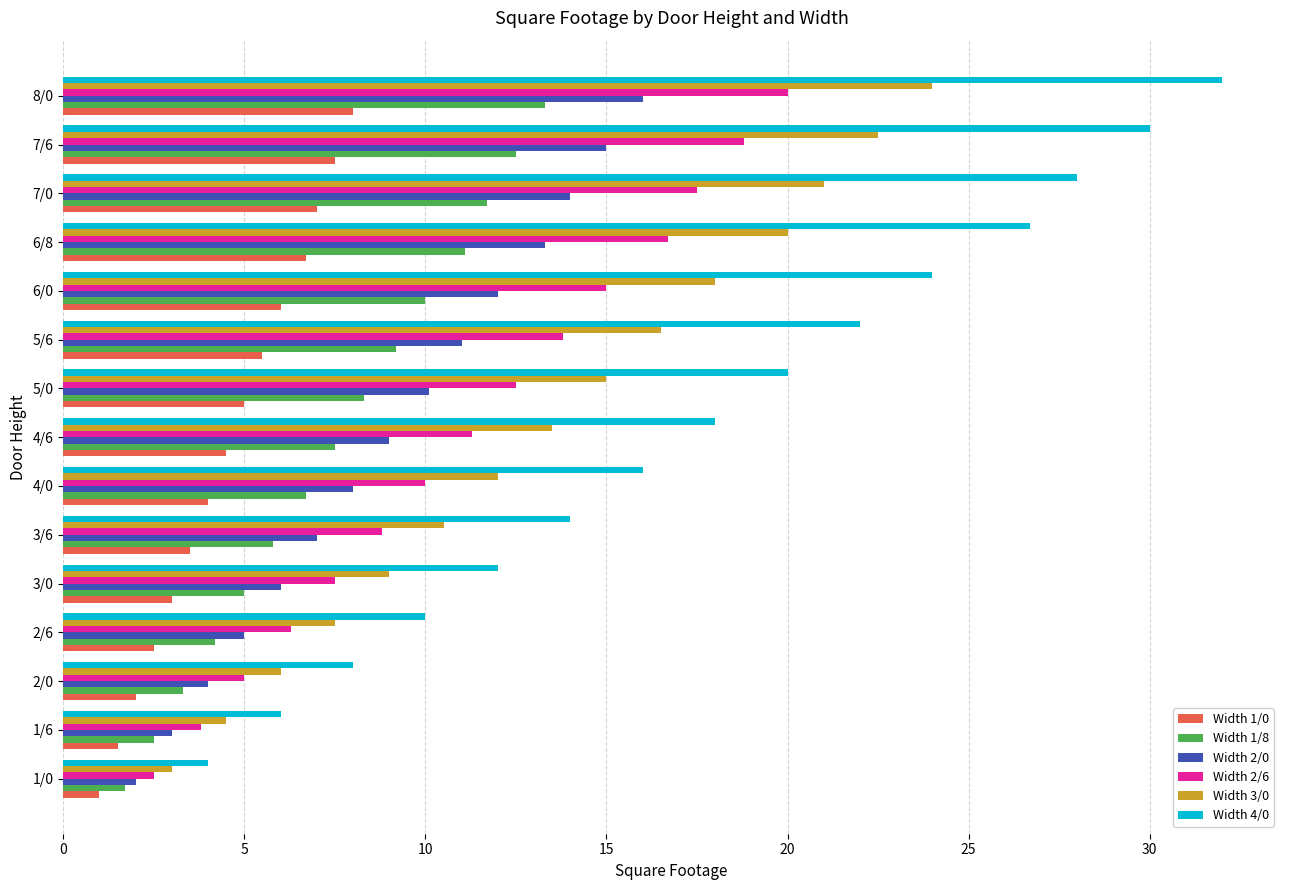

What is the difference between the maximum and second lowest values in the Width 1/0 series?

6.5